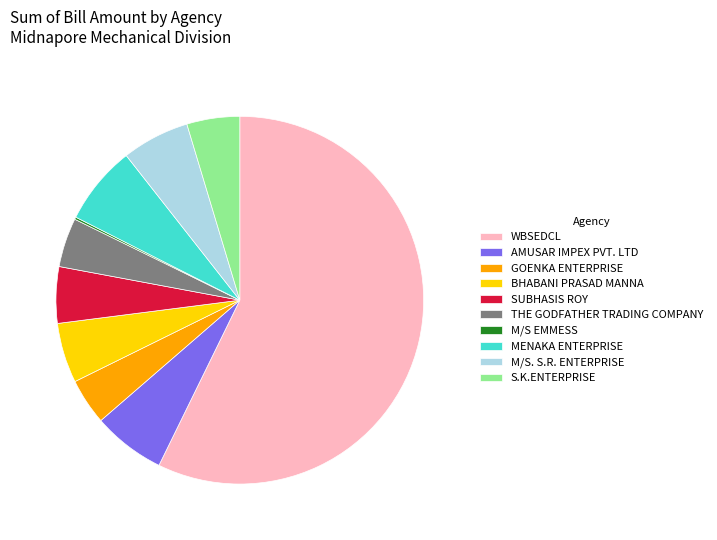

What is the largest slice in the pie chart?

WBSEDCL